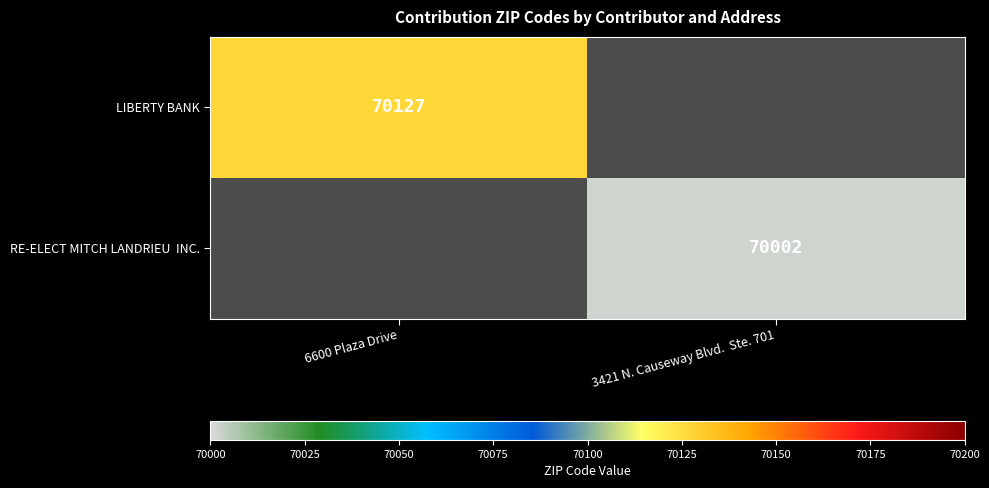

True or false: LIBERTY BANK has a value of 104861 at 6600 Plaza Drive.

False